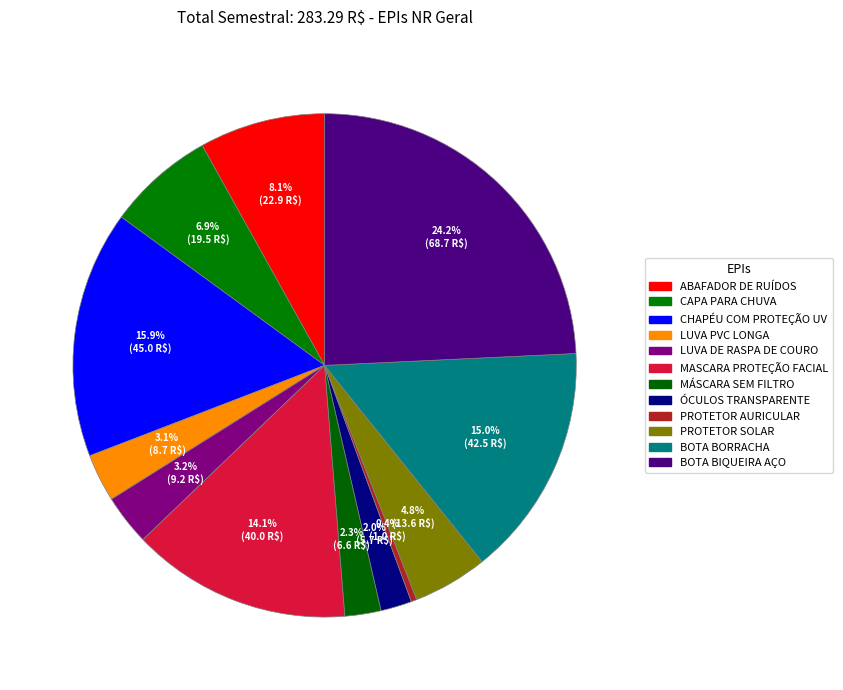

What portion of the pie excludes CAPA PARA CHUVA?

93.1%